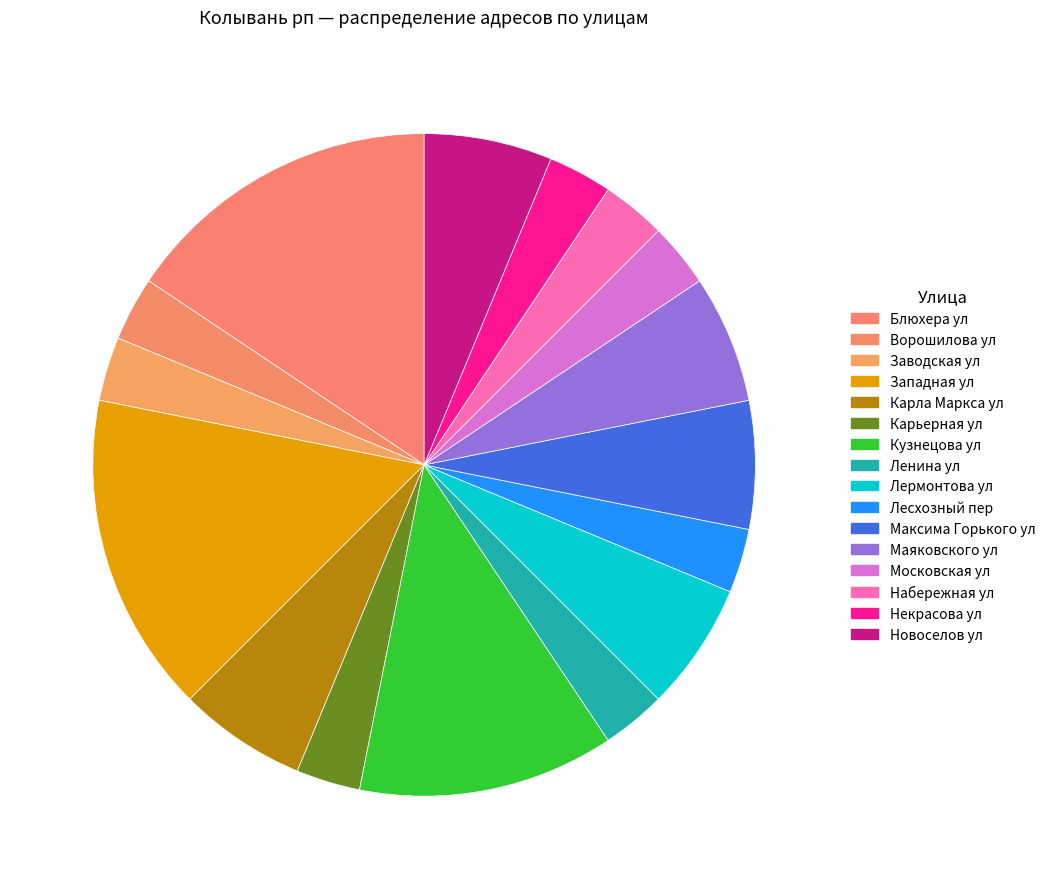

What percentage is the Московская ул slice, to the nearest percent?

3%